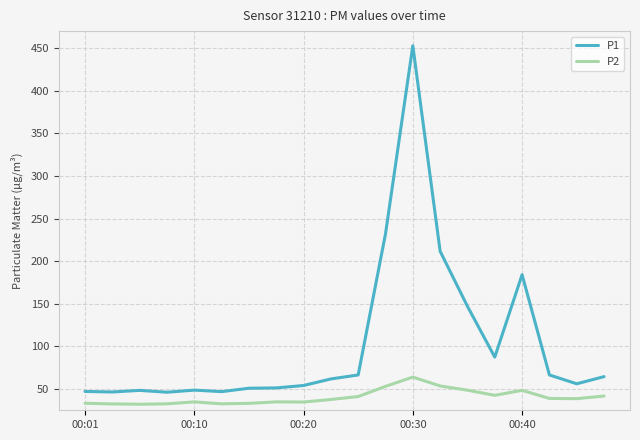

True or false: P1 and P2 cross at least once.

False